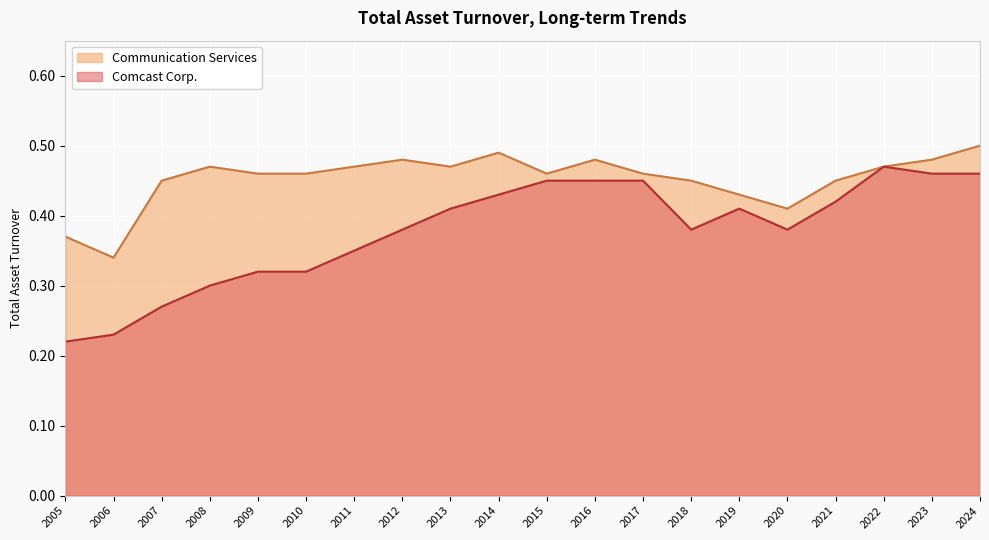

At which category is the sum across all series the highest?

2024